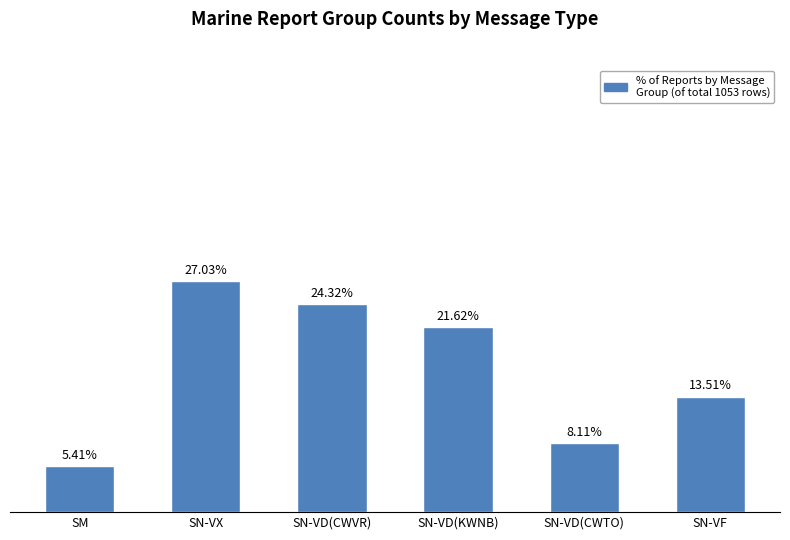

Where is the data nearest to the value 16?

SN-VF